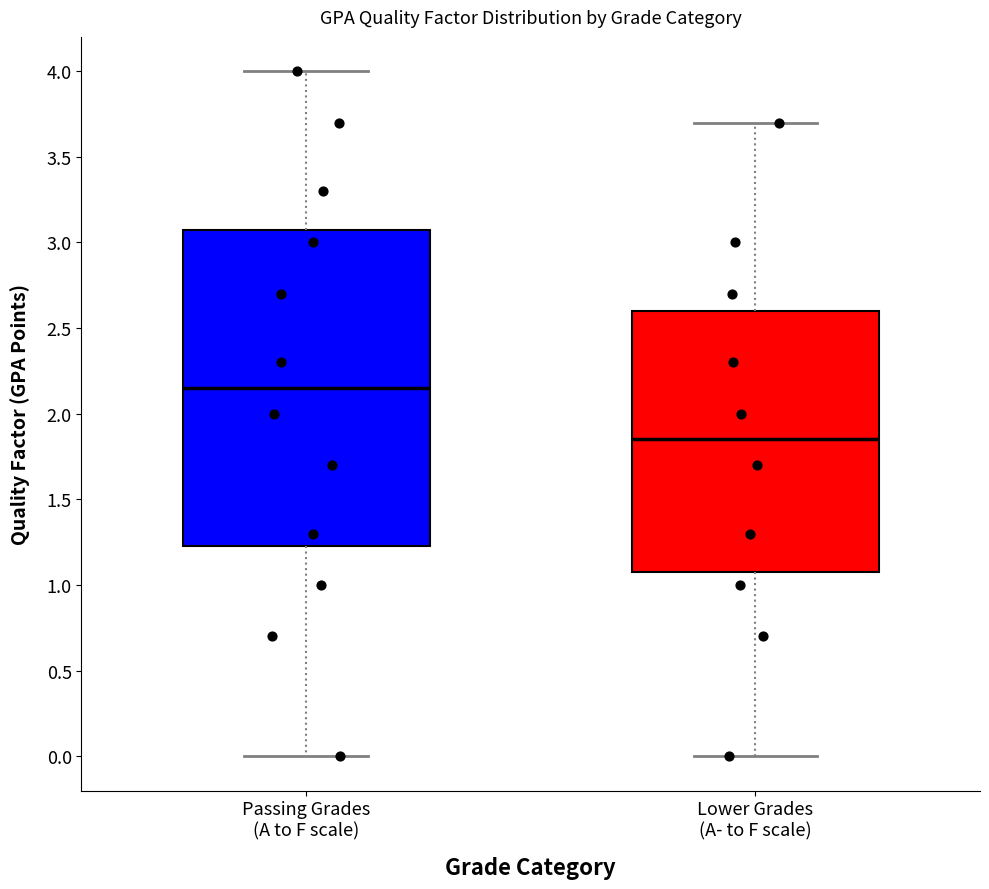

Where does the lower whisker of the box for Passing Grades (A to F scale) end on the y-axis? The values are not printed on the chart, so give them approximately, as read against the axis.

0.00